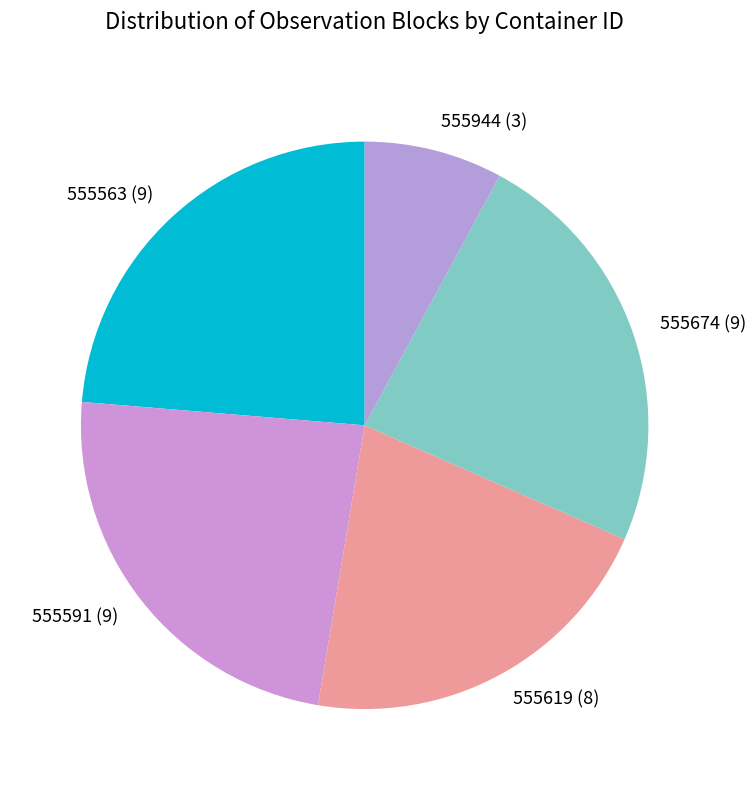

True or false: 555944 (3) accounts for 2% of the total.

False